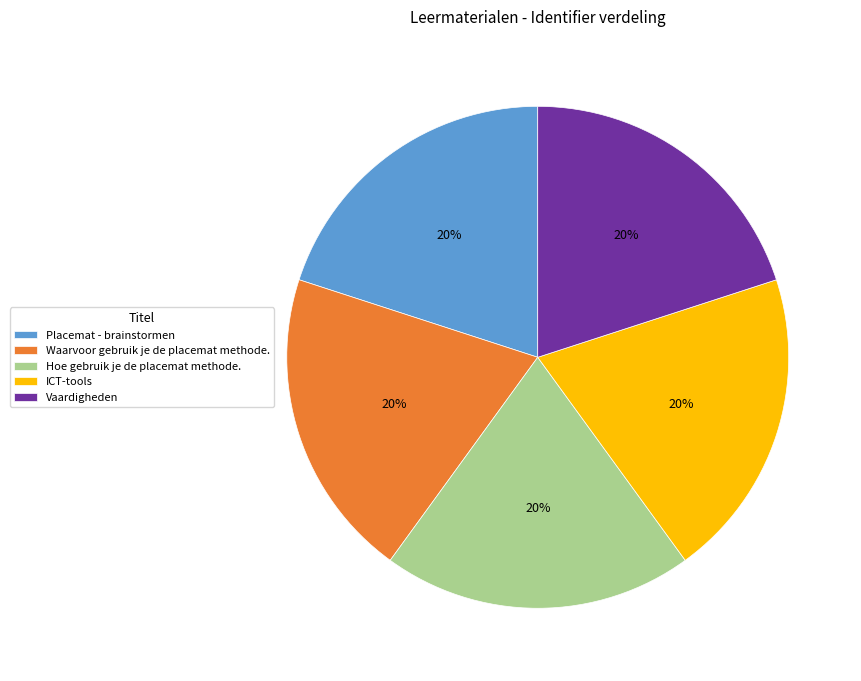

Approximately how many times larger is the value at ICT-tools compared to Vaardigheden?

1.0